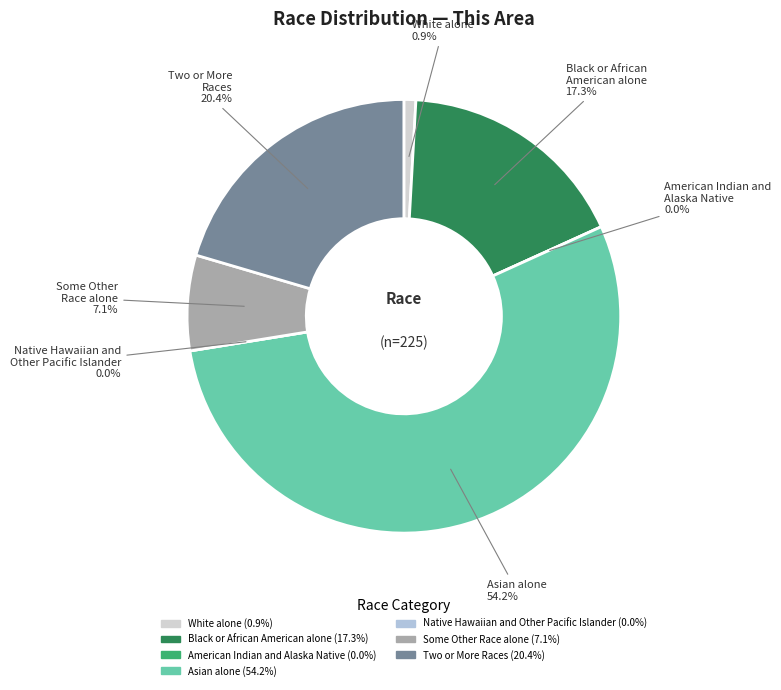

To the nearest percent, what is the average slice percentage?

14%